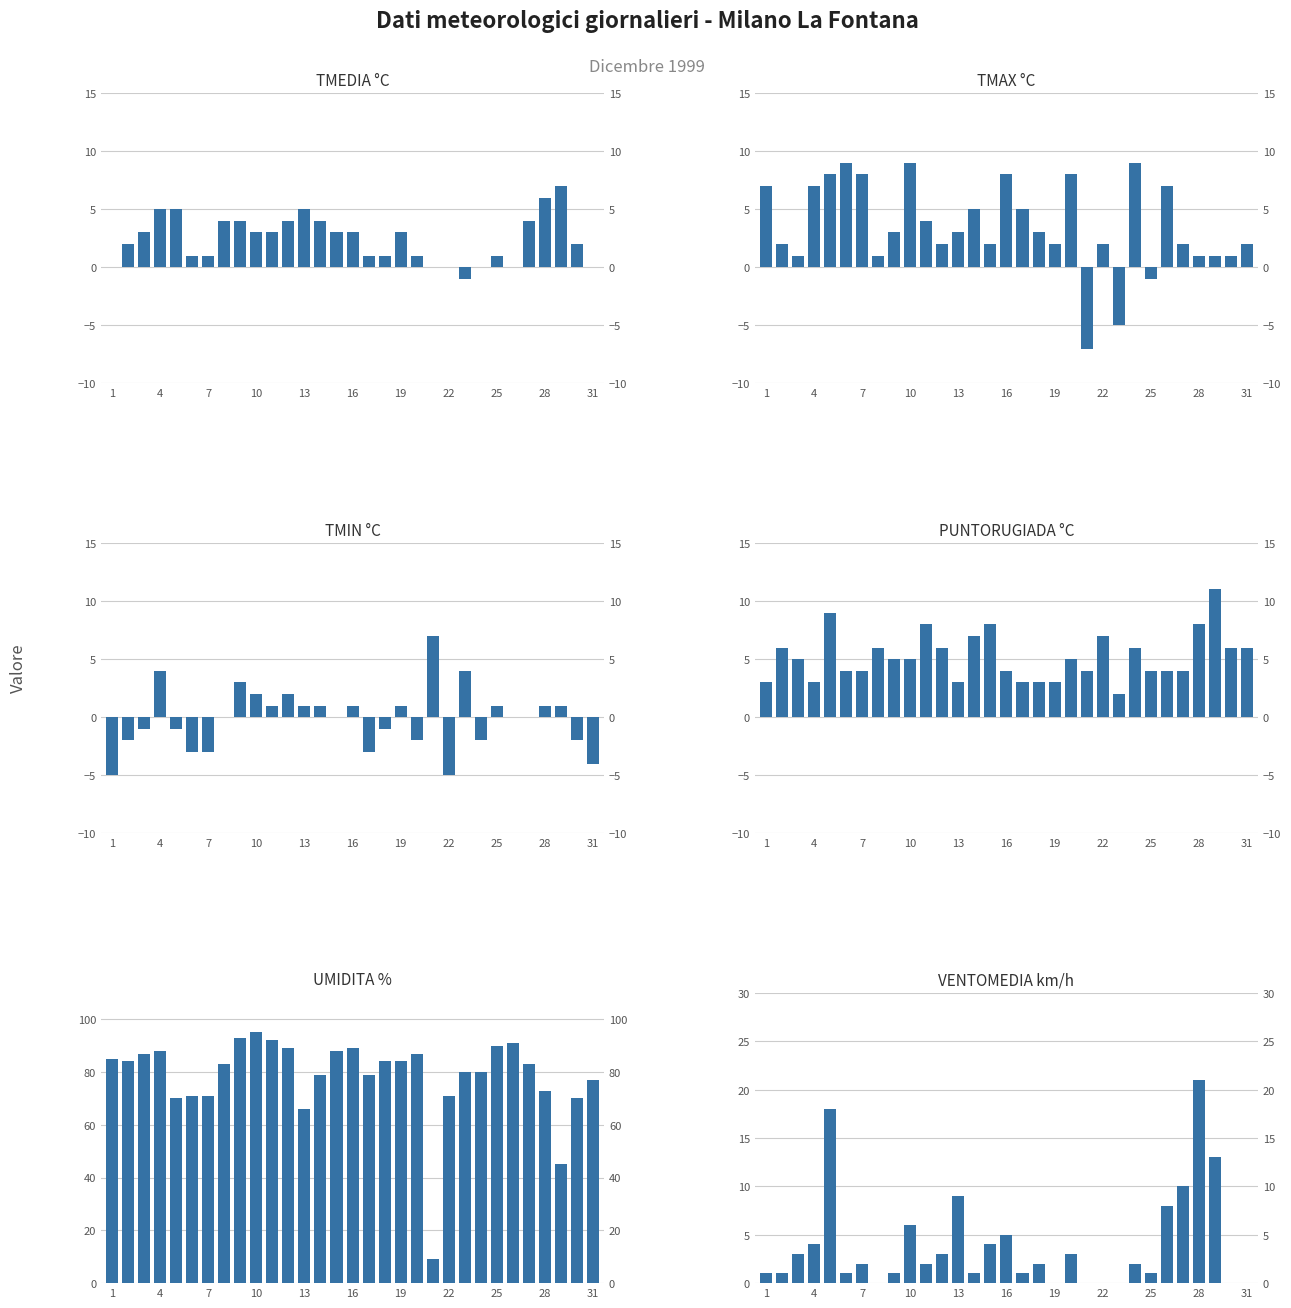

The PUNTORUGIADA °C series shows 3 at 1. True or false?

True